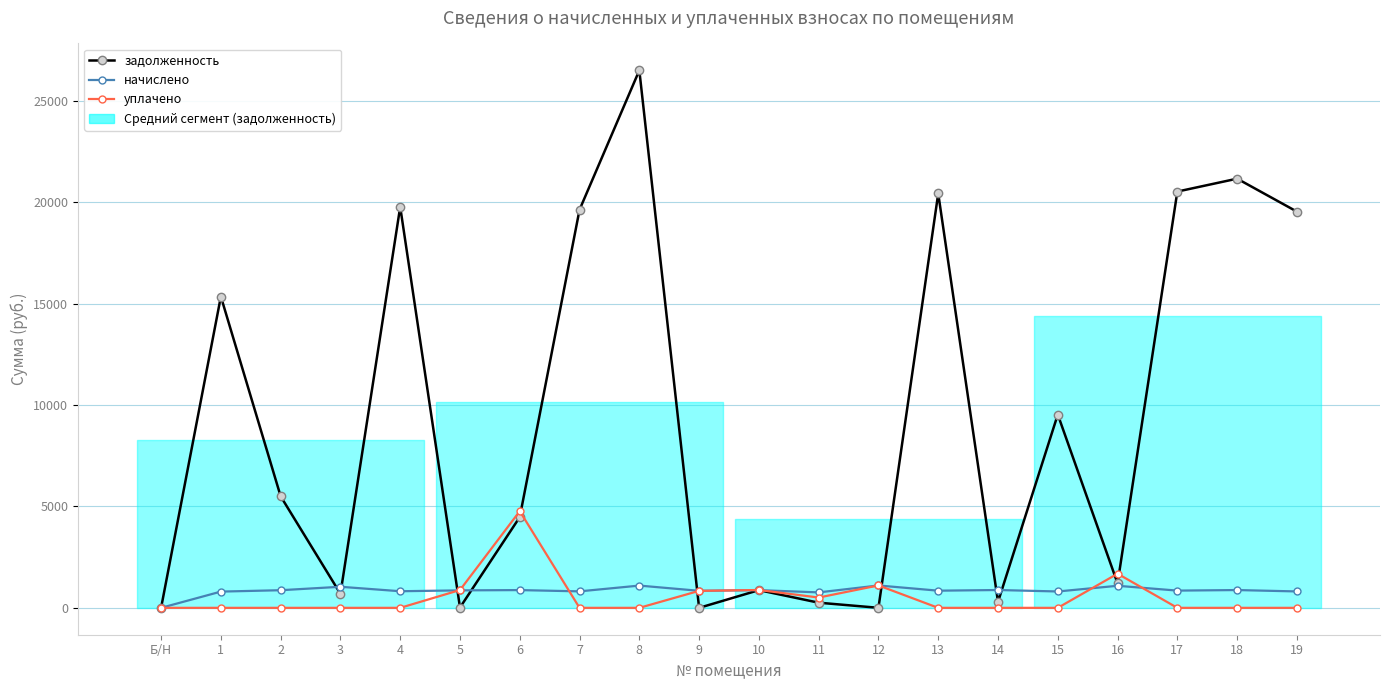

What is the highest value of the начислено series?

1103.7